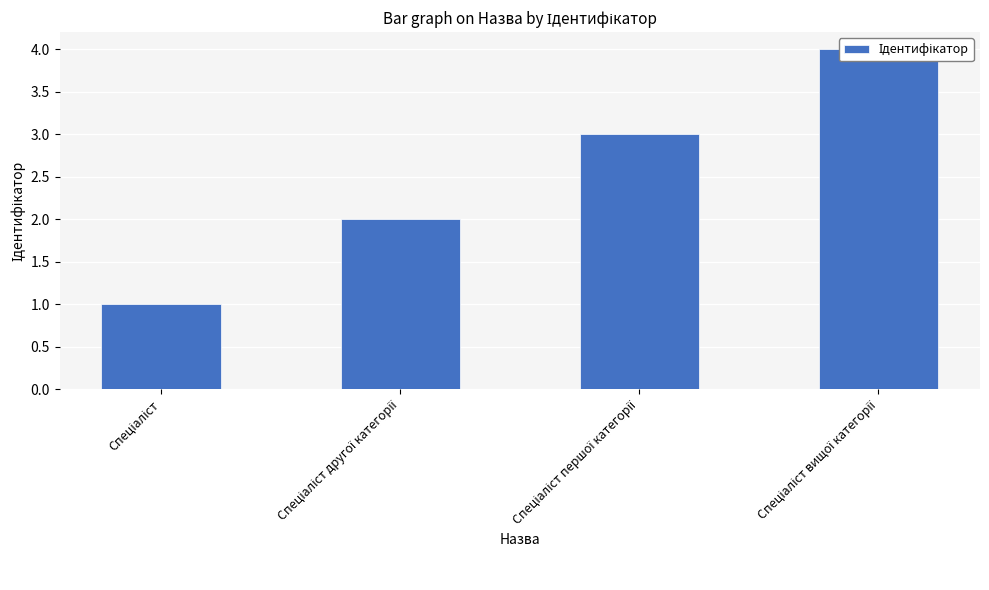

Rank the categories by value from lowest to highest.

Спеціаліст, Спеціаліст другої категорії, Спеціаліст першої категорії, Спеціаліст вищої категорії